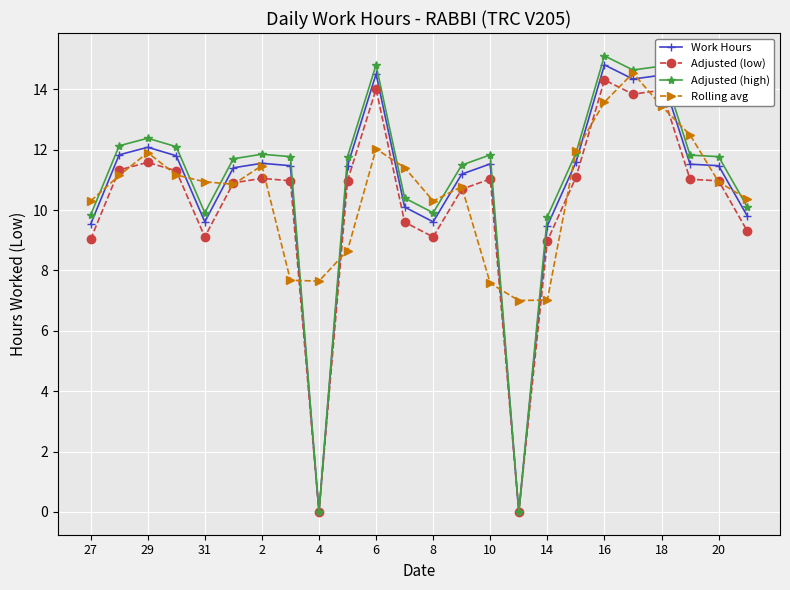

At how many categories does at least one series exceed 3?

24